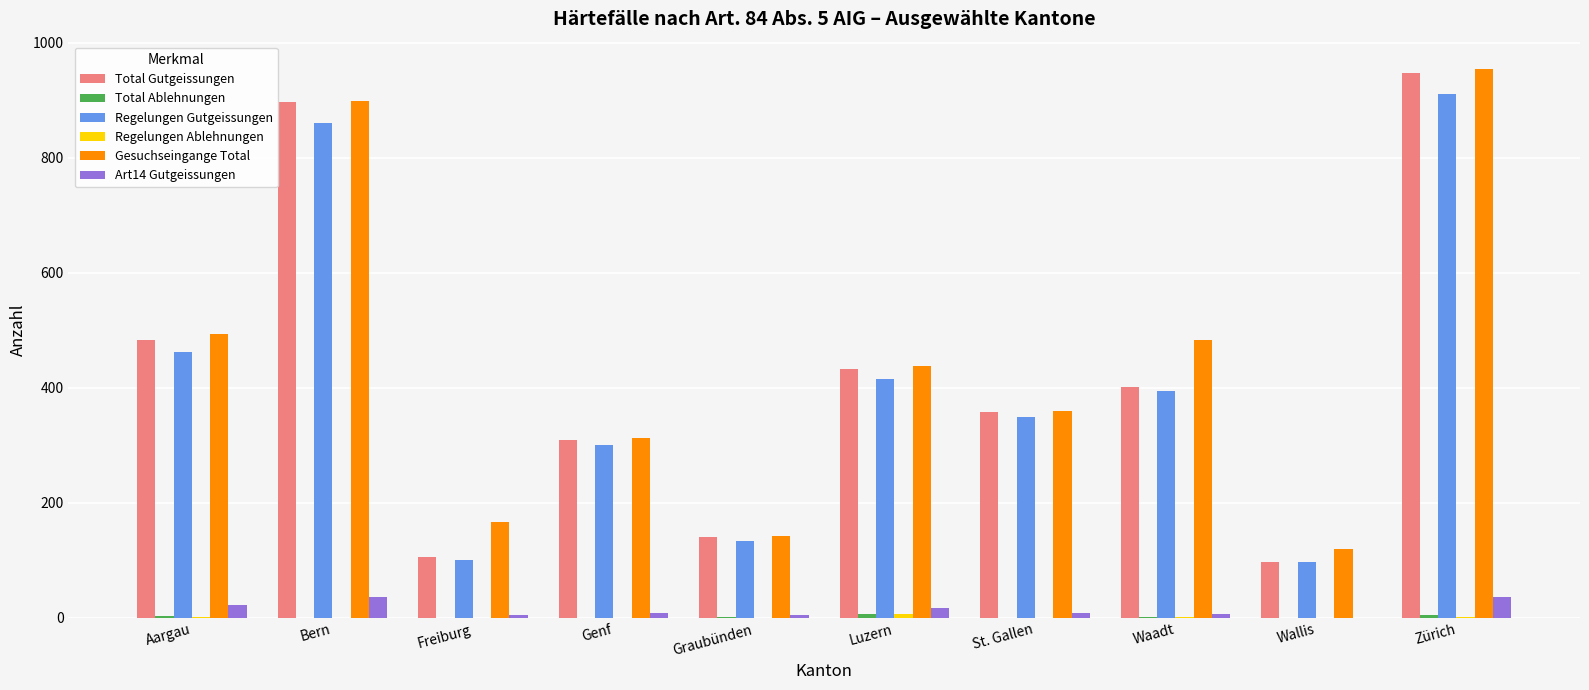

Which series changed the most between St. Gallen and Zürich?

Gesuchseingange Total